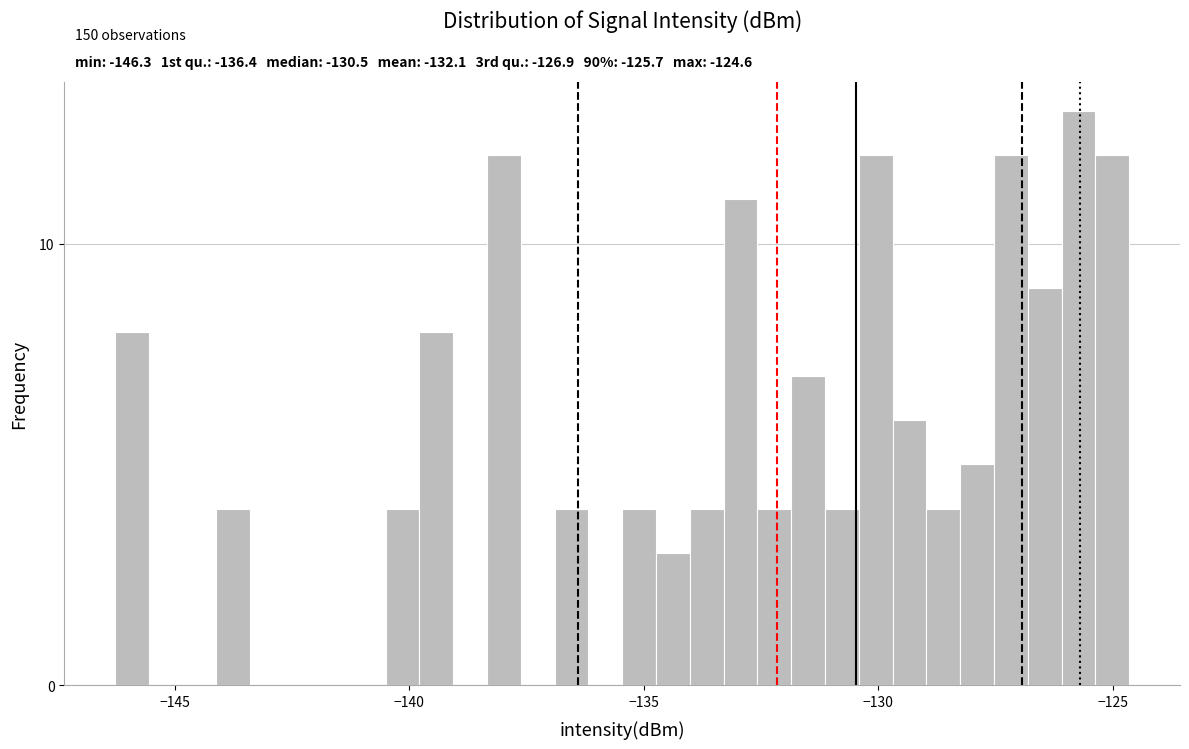

Read against the x-axis, roughly where is the centre of the tallest bar?

-125.5